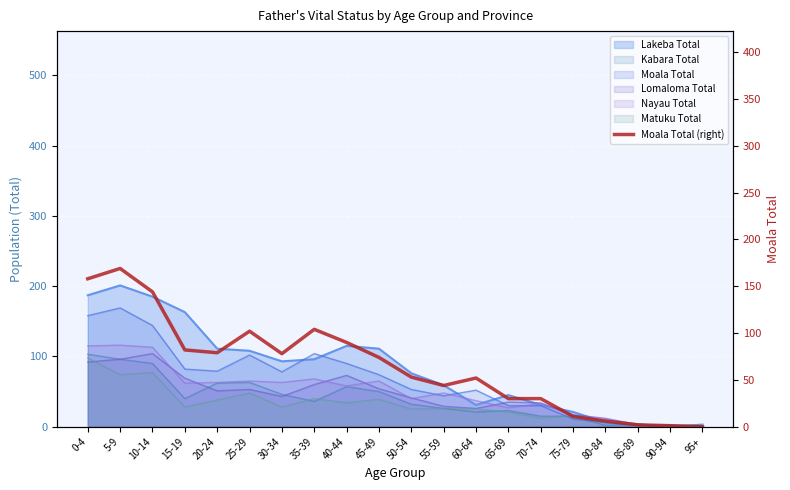

Which category has the highest value across all series?

5-9